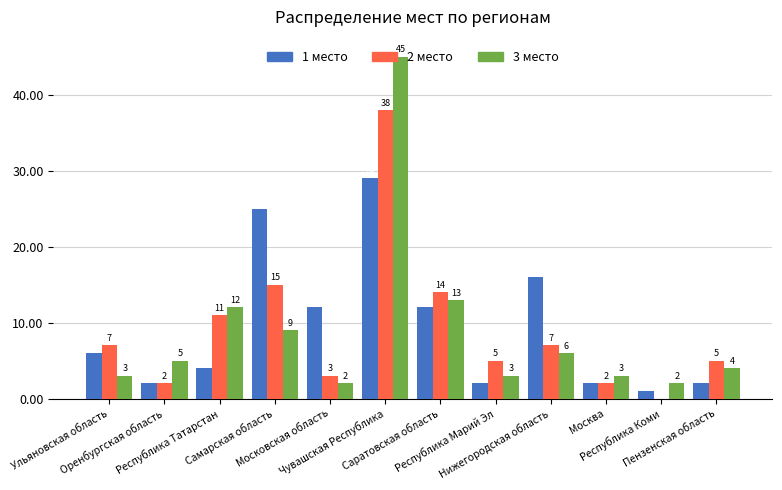

How many groups of bars are there?

12